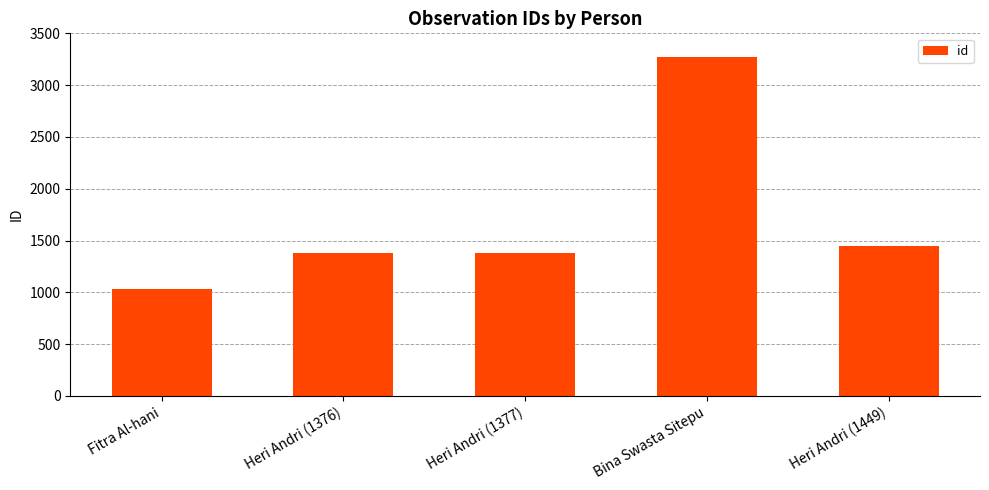

What is the sum of all values?

8509